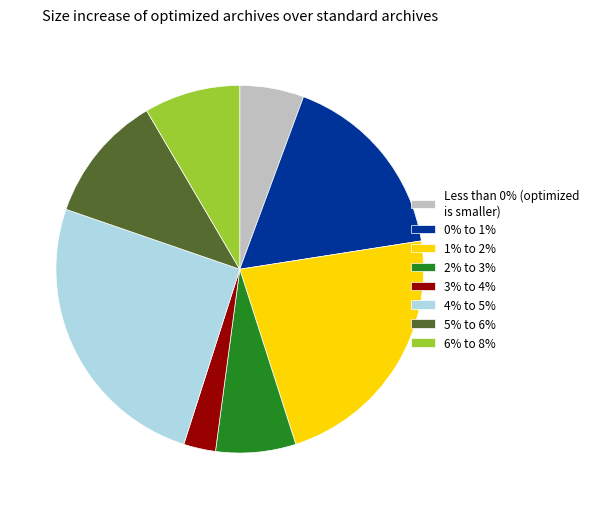

What is the smallest slice in the pie chart?

3% to 4%